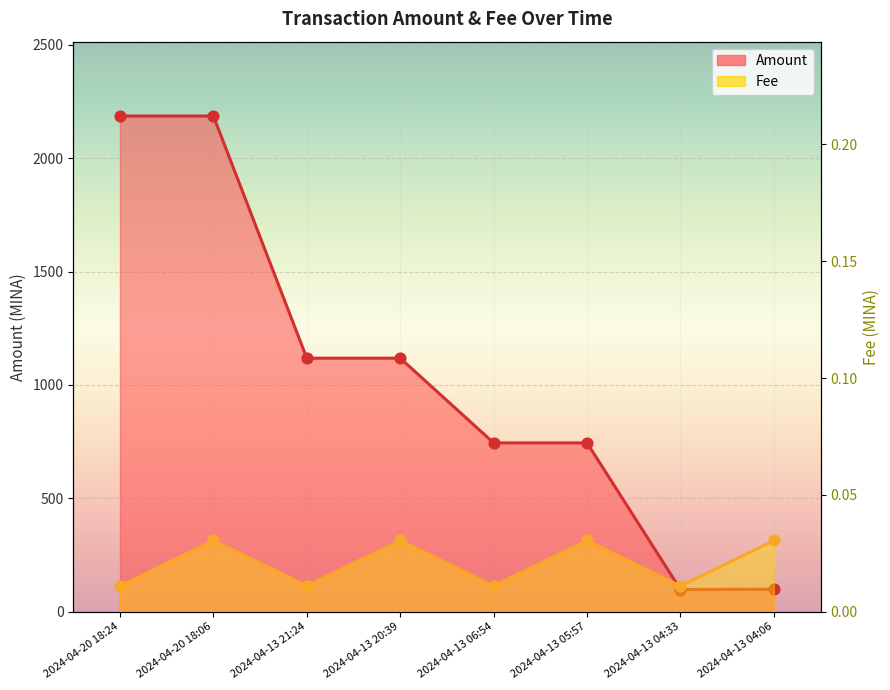

What is the total value across all series at 2024-04-20 18:06?

2185.5